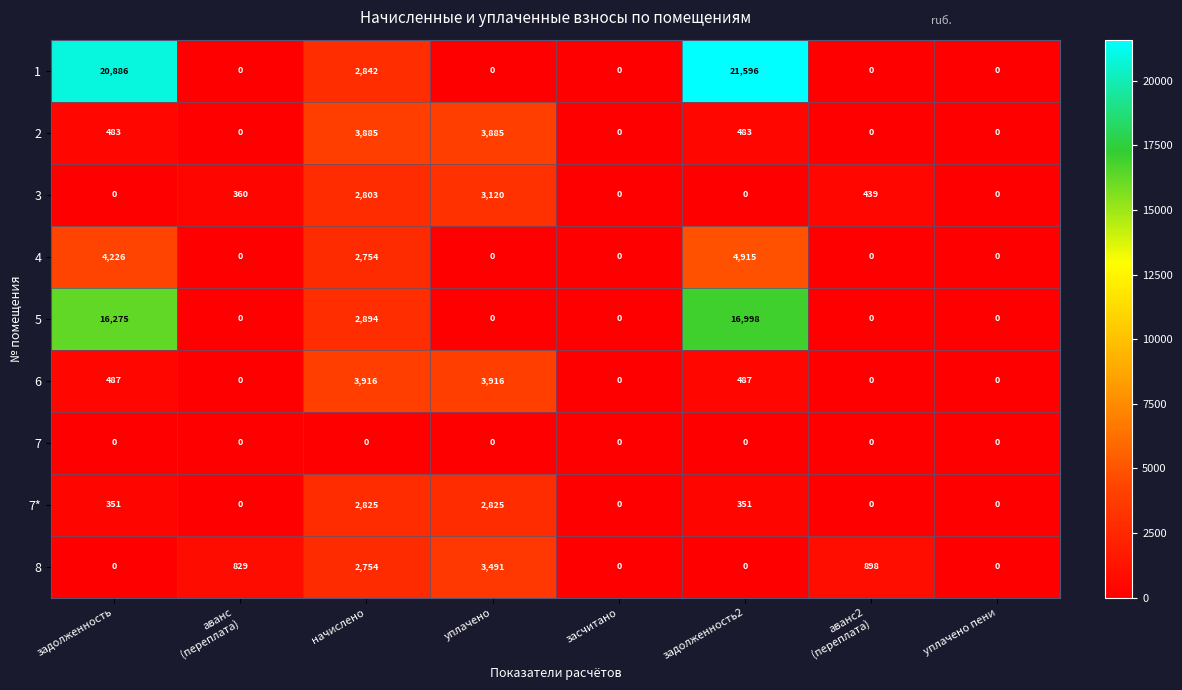

Which series changed the most between начислено and задолженность2?

1